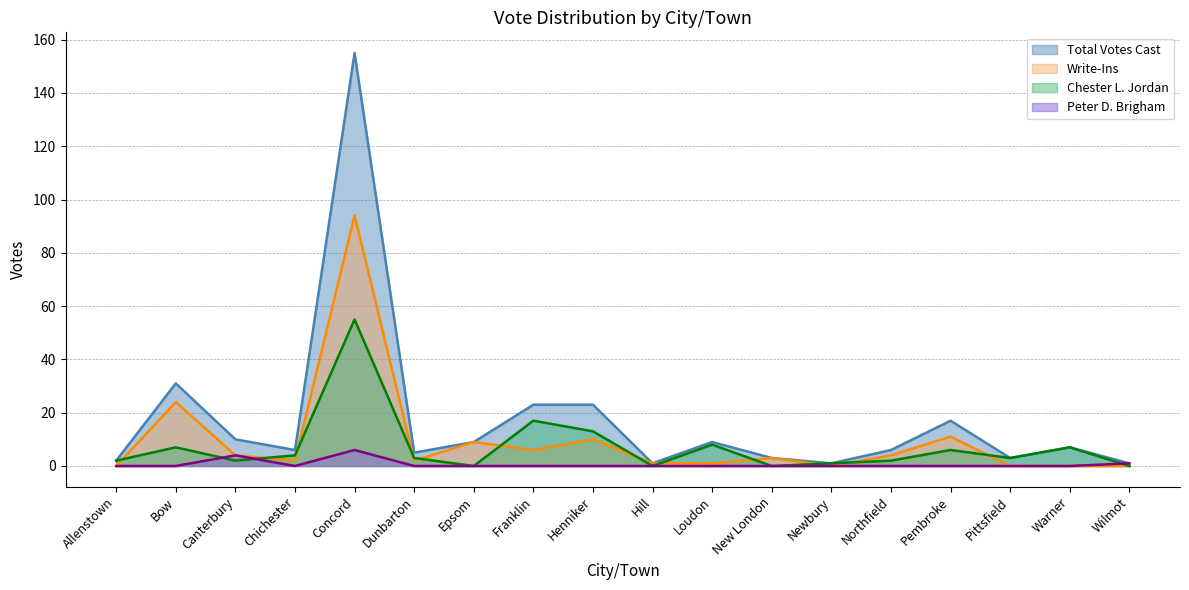

Is the value of Total Votes Cast at Henniker greater than the value of Chester L. Jordan at Pittsfield?

Yes